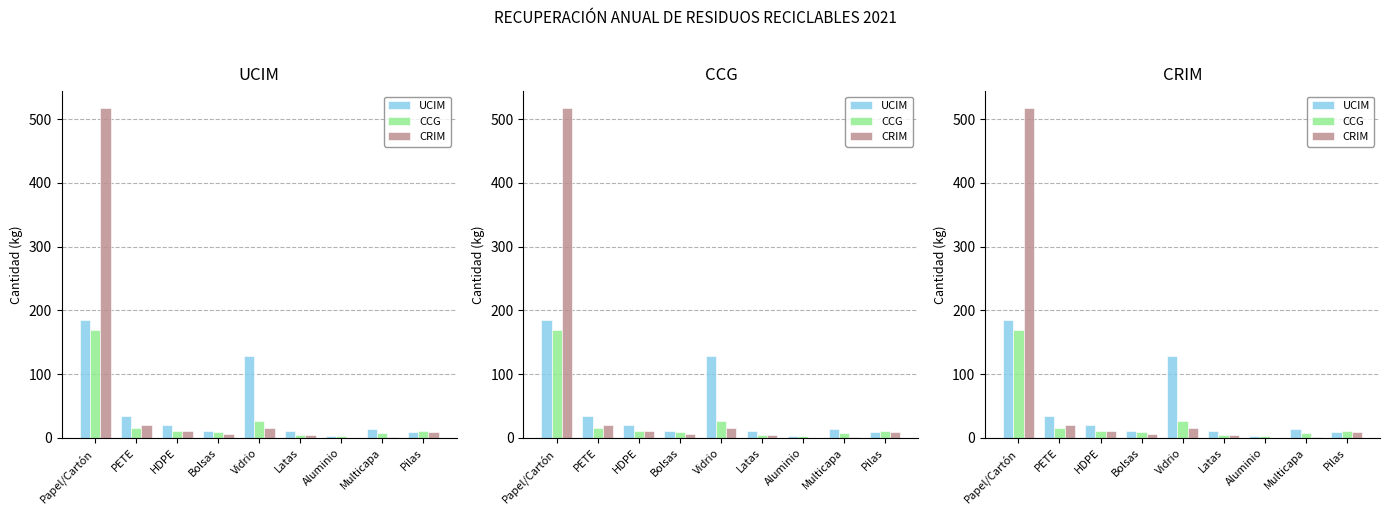

Reading left to right, what are all the values shown in this chart?

UCIM: Papel/Cartón=185.0	PETE=34.5	HDPE=20.3	Bolsas=10.5	Vidrio=128.5	Latas=11.5	Aluminio=3.8	Multicapa=14.2	Pilas=10.0
CCG: Papel/Cartón=170.0	PETE=15.0	HDPE=11.6	Bolsas=9.7	Vidrio=26.0	Latas=4.7	Aluminio=2.5	Multicapa=7.8	Pilas=11.0
CRIM: Papel/Cartón=518.0	PETE=20.0	HDPE=11.0	Bolsas=6.6	Vidrio=14.9	Latas=5.0	Aluminio=0.6	Multicapa=1.8	Pilas=10.0